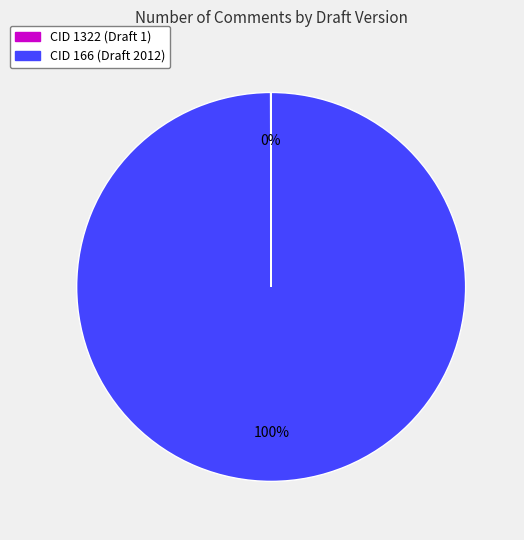

What percentage is the CID 166 (Draft 2012) slice, to the nearest percent?

100%